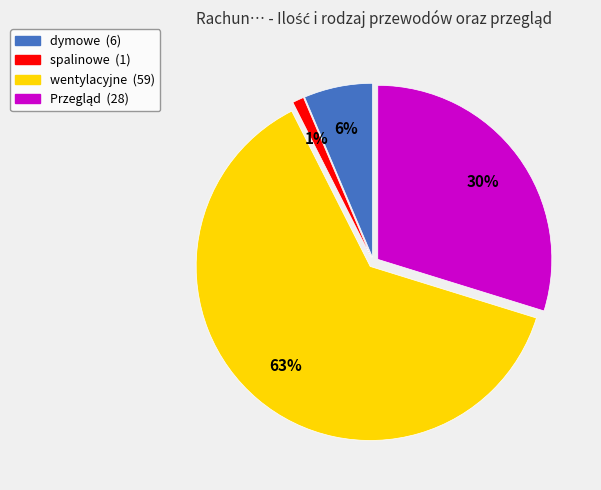

Is it true that wentylacyjne is 70% of the pie?

False